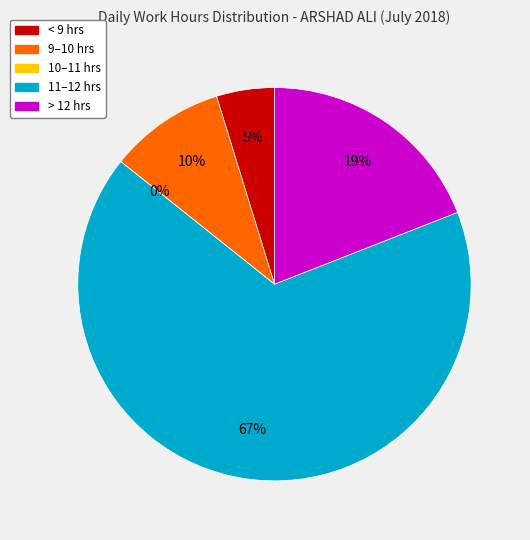

True or false: Day 19 (Thu) accounts for 1% of the total.

False